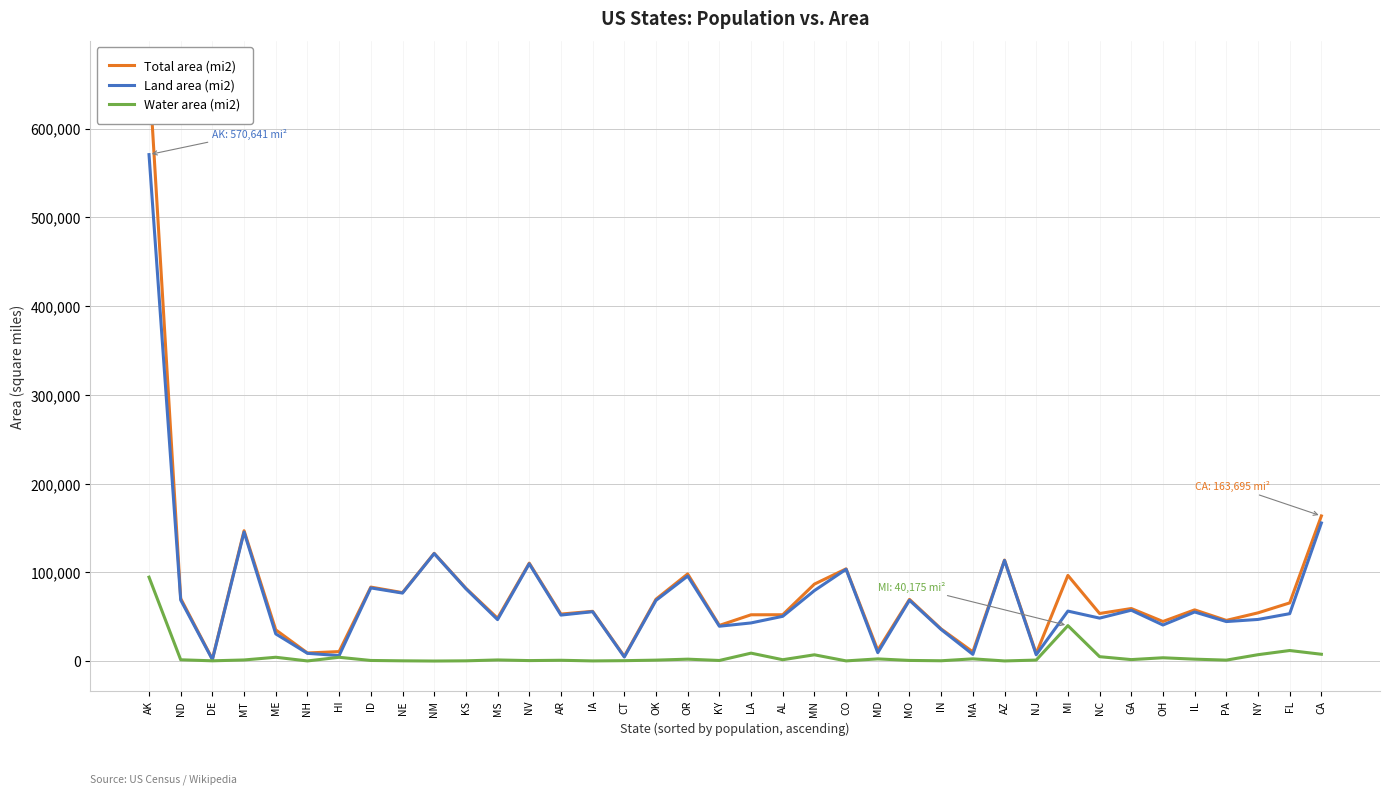

What is the total value across all series at IL?

115828